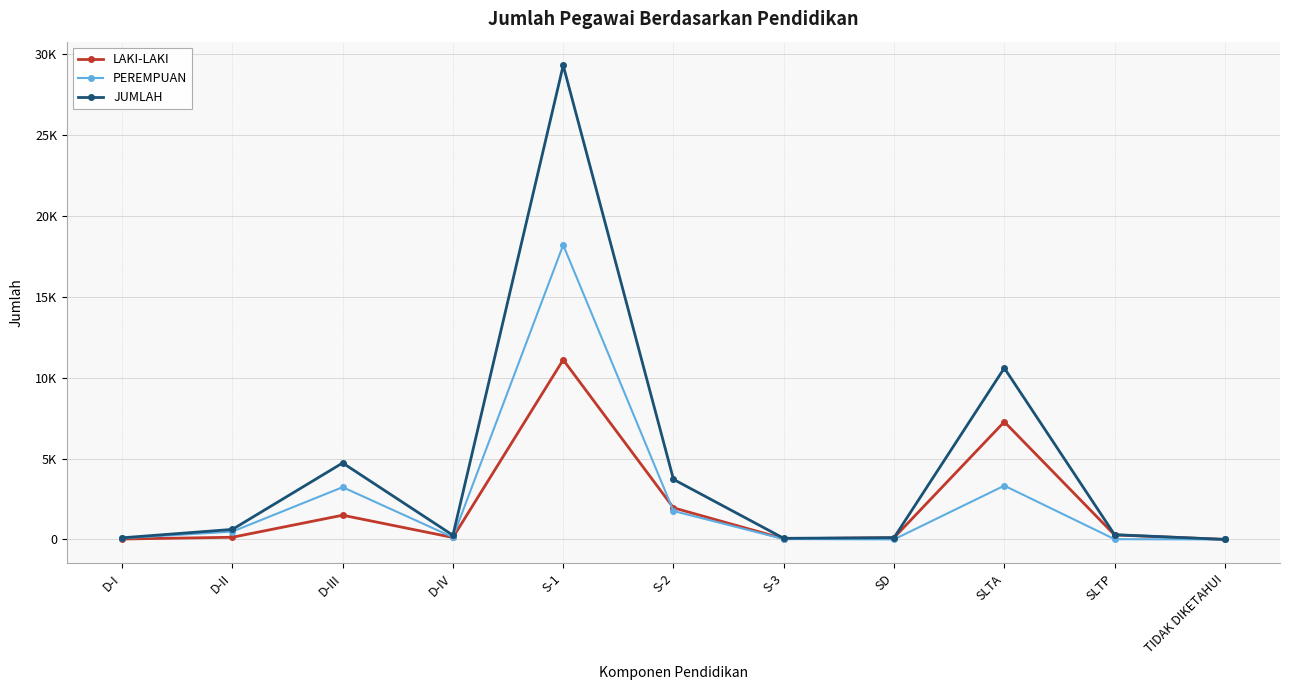

What is the spread (max minus min) of values at D-IV?

137